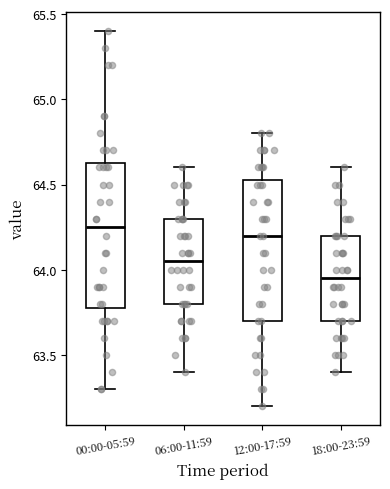

Where does the median line of the box for 00:00-05:59 sit on the y-axis? The values are not printed on the chart, so give them approximately, as read against the axis.

64.25